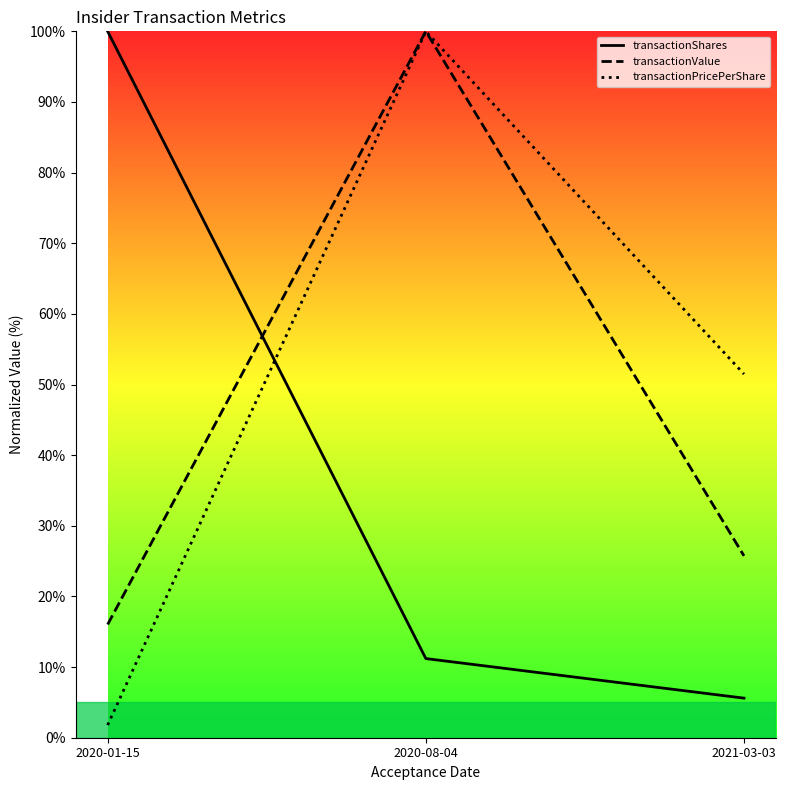

How many lines are shown in the chart?

3